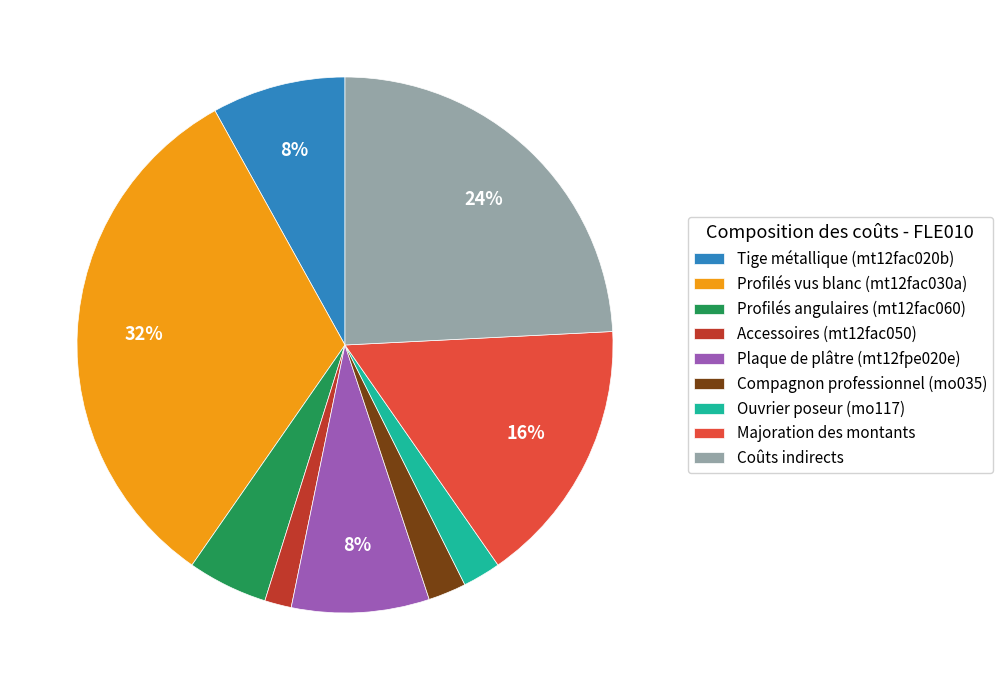

To the nearest percent, what percentage of the pie is Compagnon professionnel (mo035)?

2%